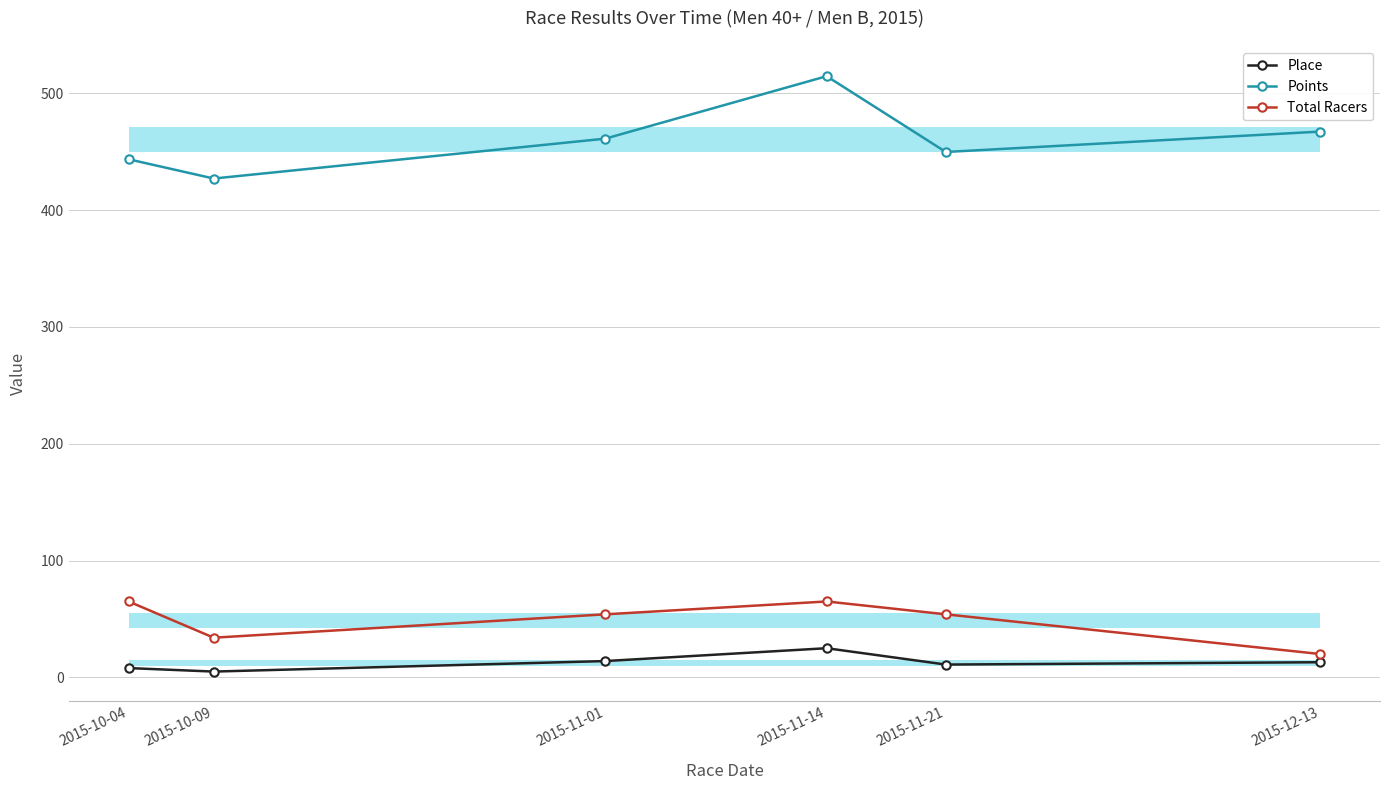

What is the total value across all series at 2015-12-13?

500.2